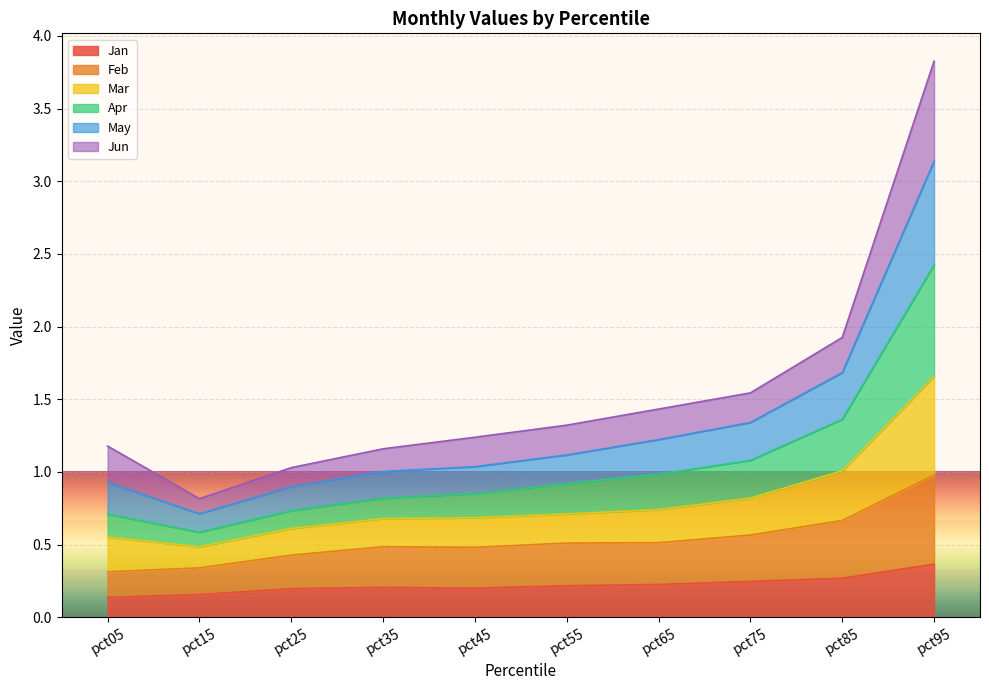

What is the total value across all series at pct95?

3.8